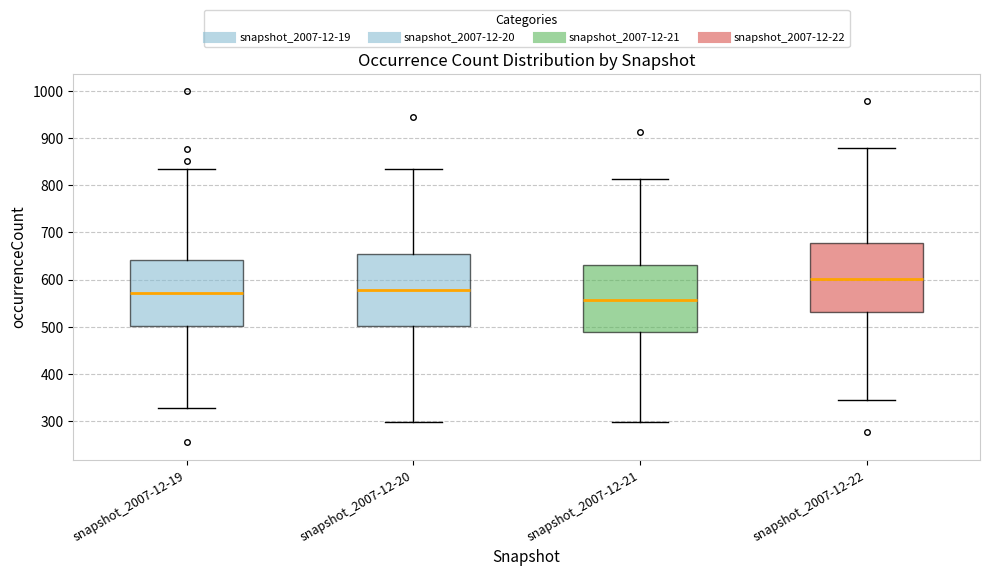

Which box's median line is the lowest?

snapshot_2007-12-21